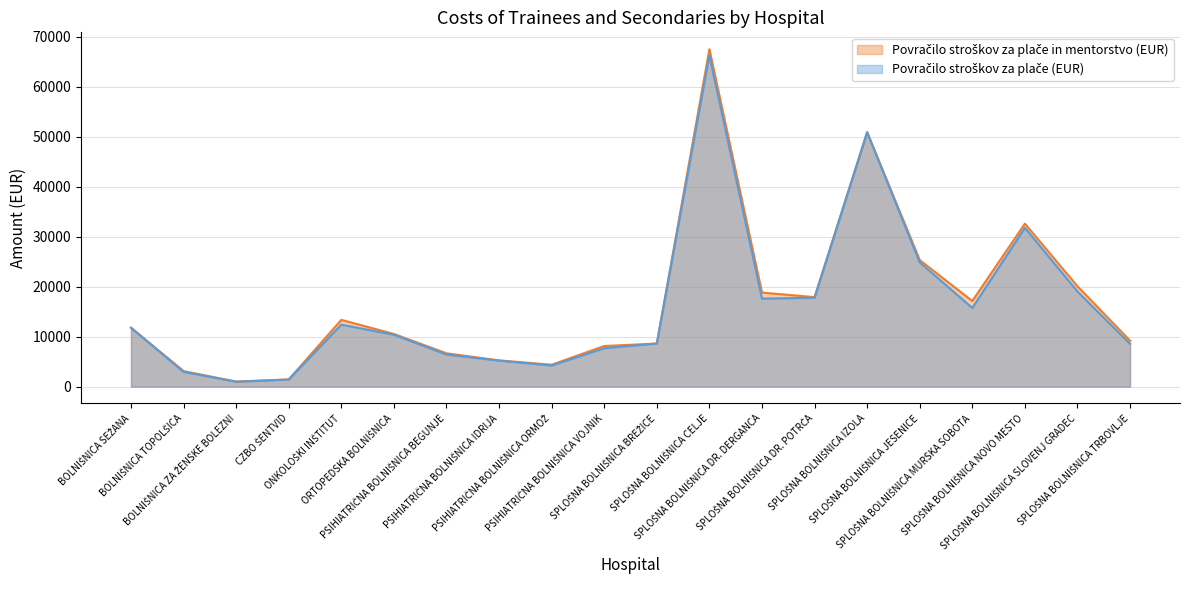

True or false: Povračilo stroškov za plače in mentorstvo (EUR) and Povračilo stroškov za plače (EUR) cross at least once.

False